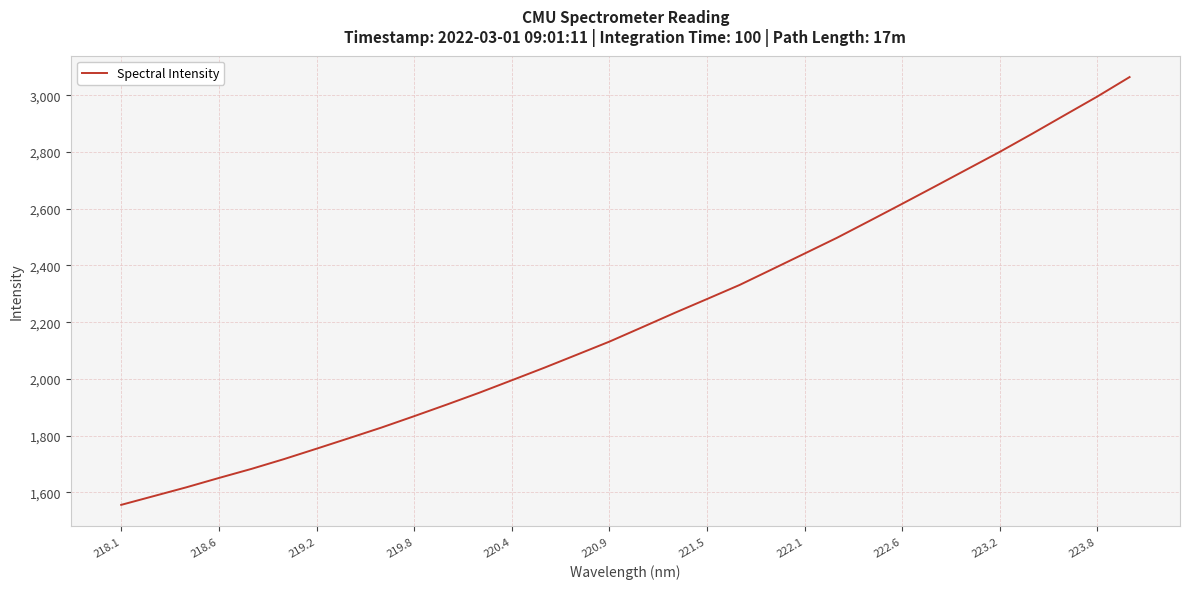

What is the smallest value displayed?

1555.5